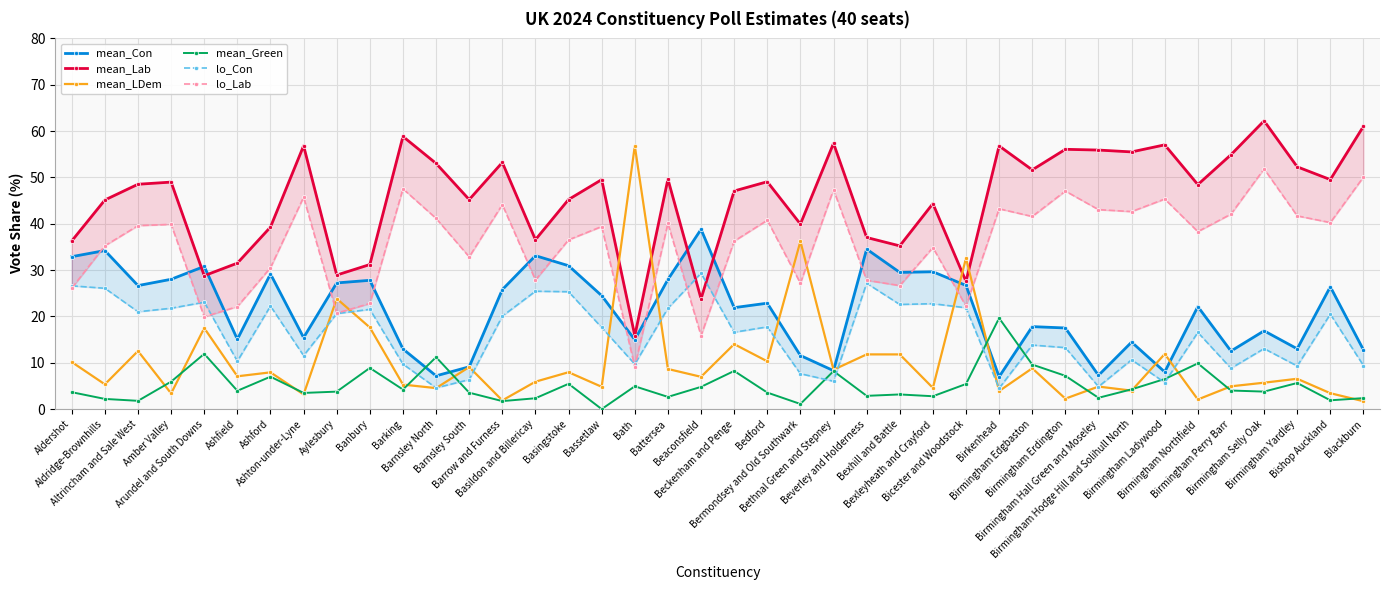

Where does the mean_Con series first go above 22?

Aldershot